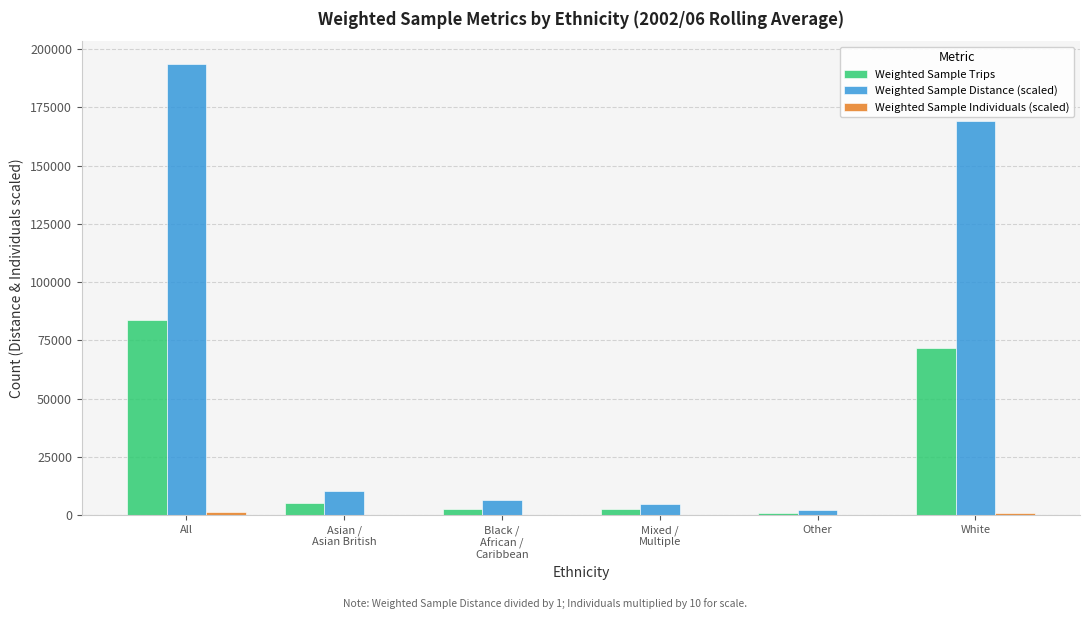

What is the maximum value for Weighted Sample Trips?

83948.0